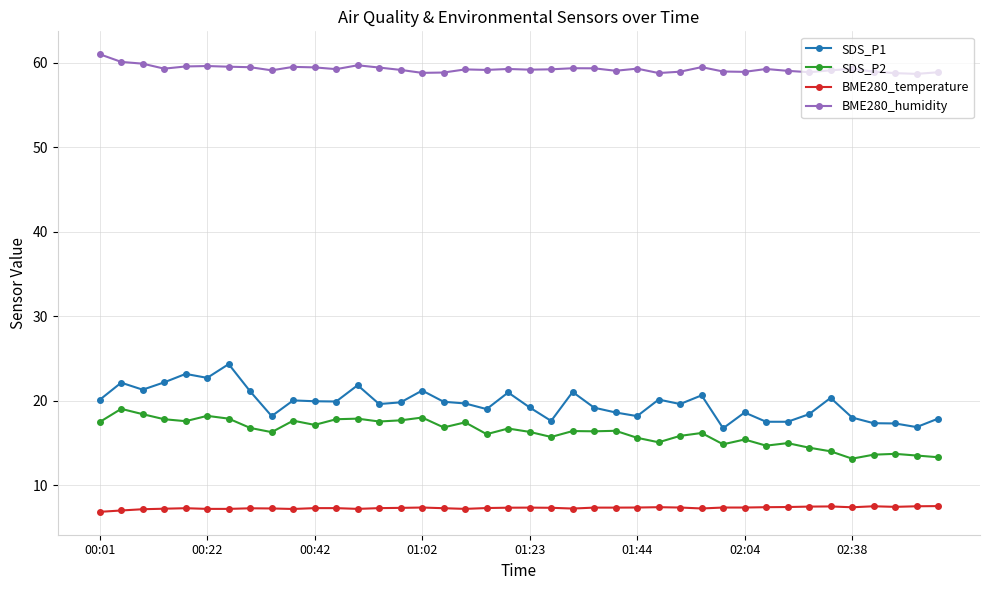

True or false: BME280_temperature and BME280_humidity cross at least once.

False